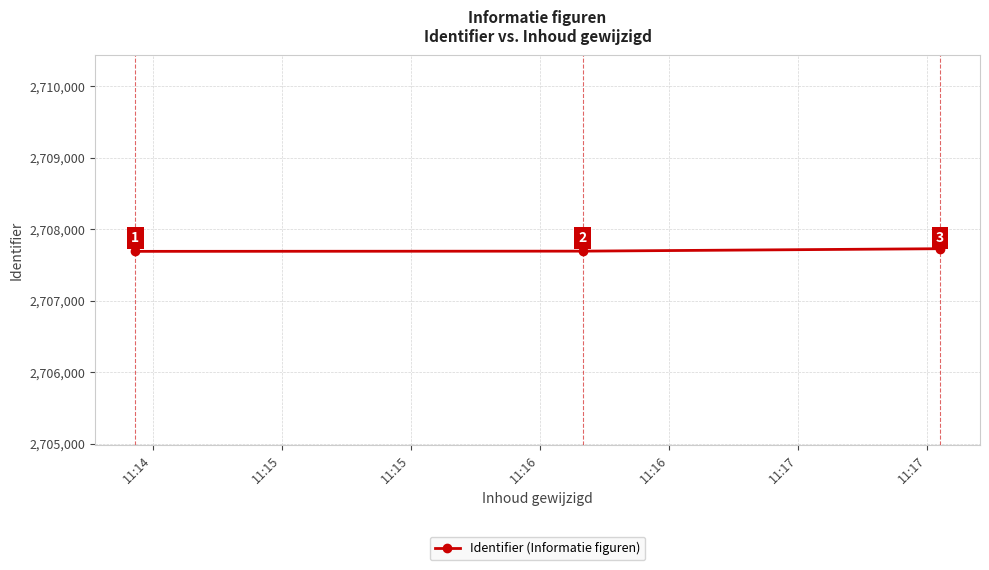

What is the smallest value displayed?

2707692